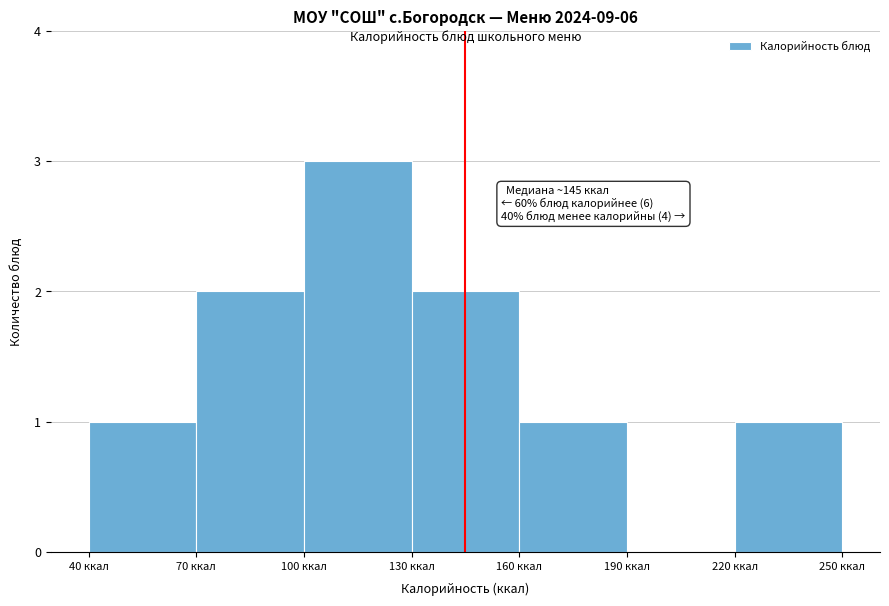

Which range on the x-axis has the tallest bar?

100 to 130